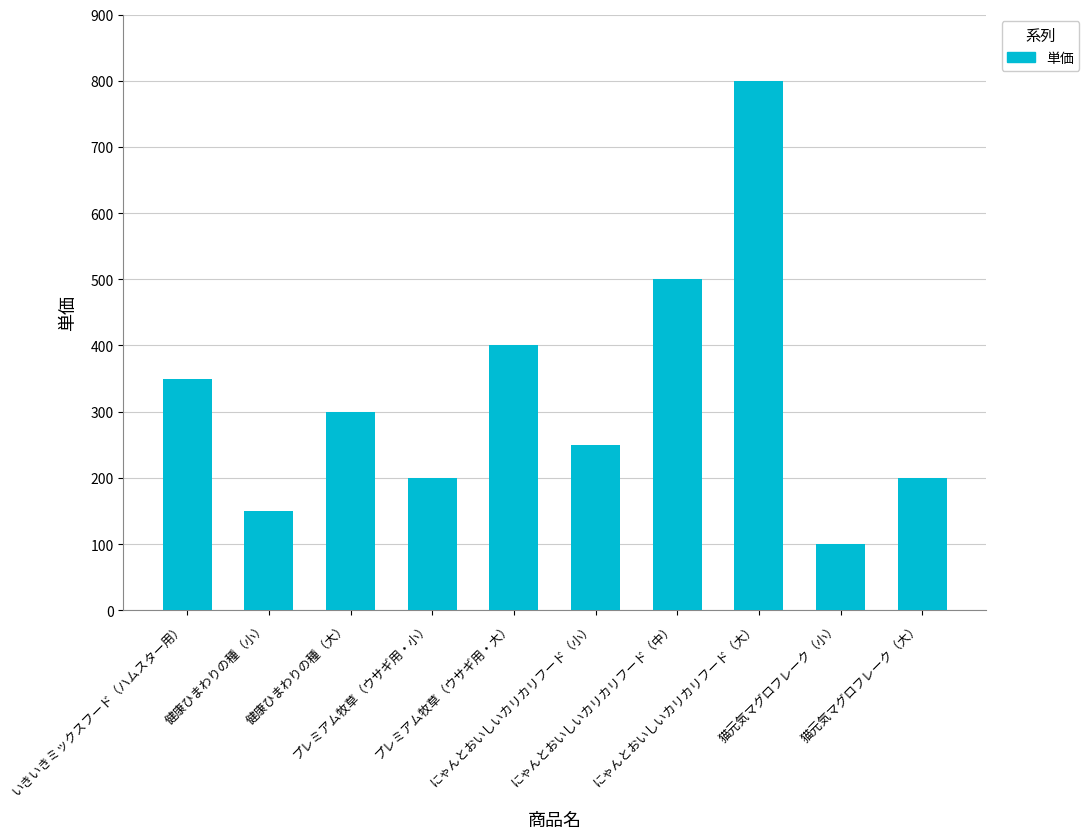

Which has a higher value, プレミアム牧草（ウサギ用・大） or にゃんとおいしいカリカリフード（大）?

にゃんとおいしいカリカリフード（大）